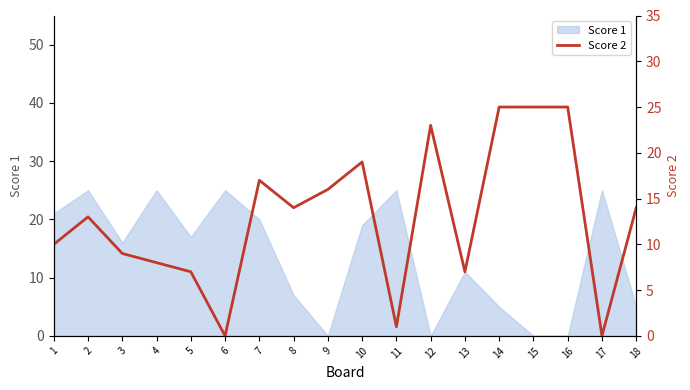

Where is the data nearest to the value 12?

2